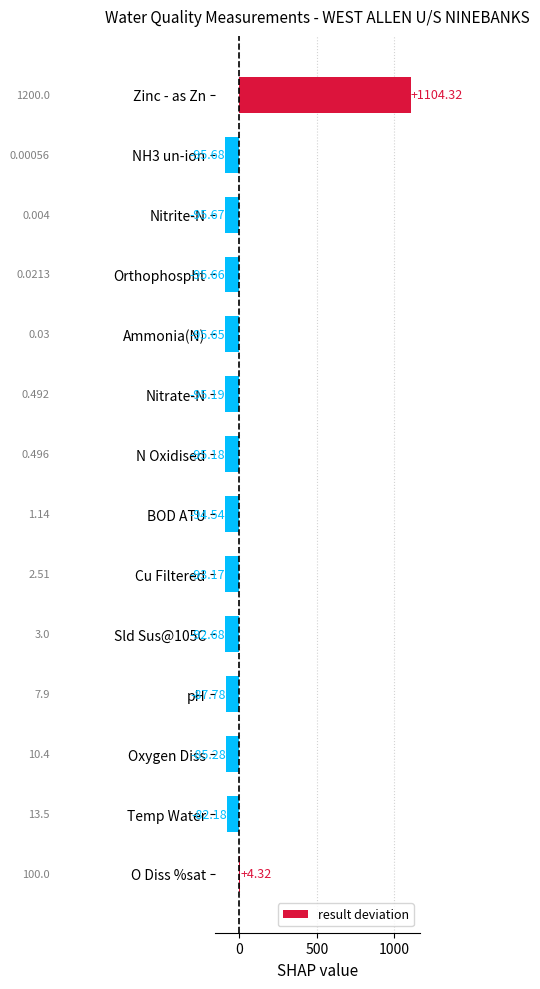

Rank the categories by value from highest to lowest.

Zinc - as Zn, O Diss %sat, Temp Water, Oxygen Diss, pH, Sld Sus@105C, Cu Filtered, BOD ATU, N Oxidised, Nitrate-N, Ammonia(N), Orthophospht, Nitrite-N, NH3 un-ion